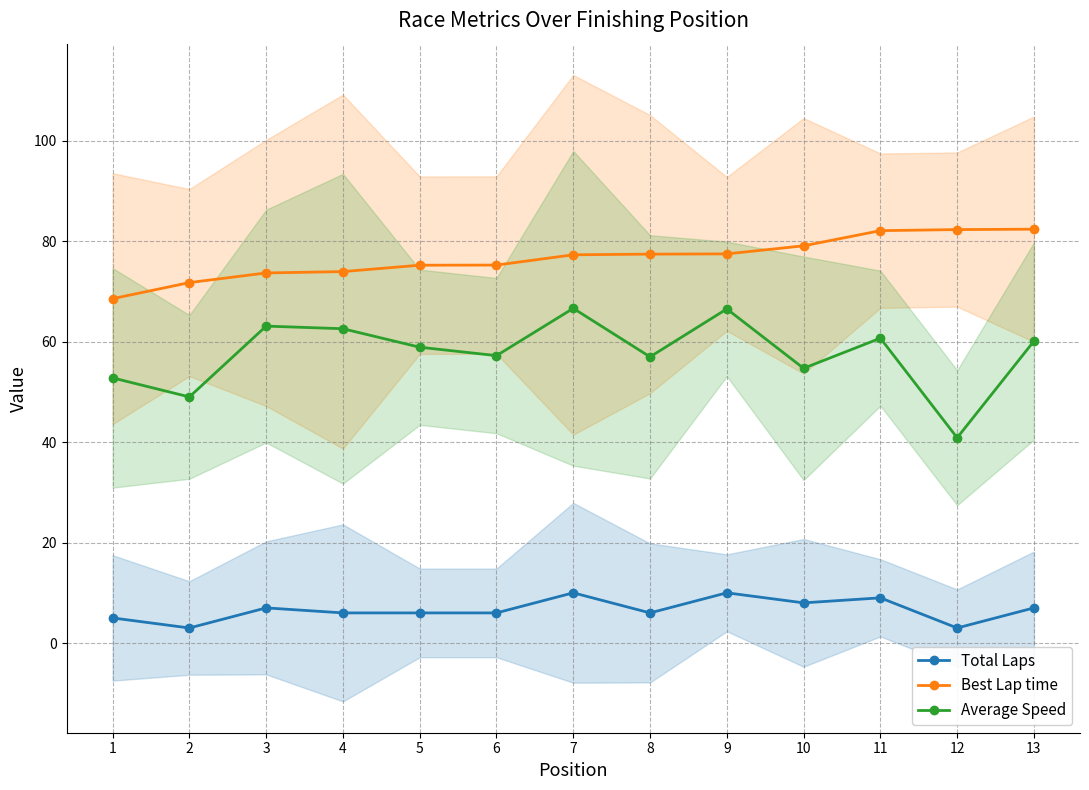

How many lines are shown in the chart?

3